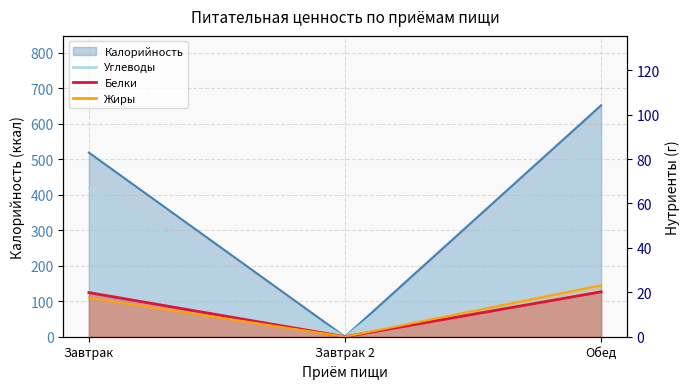

How many values in Жиры (линия) are above zero?

2